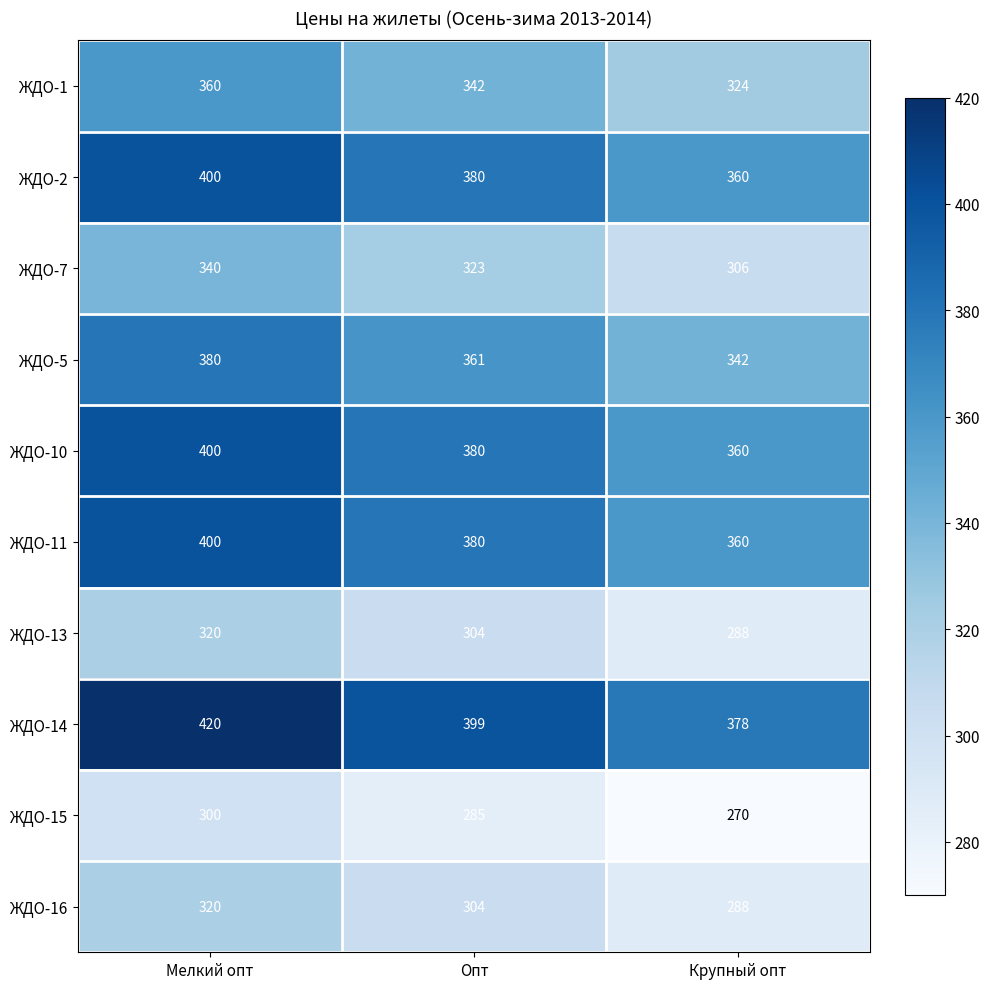

At which label does ЖДО-1 first exceed 342?

Мелкий опт